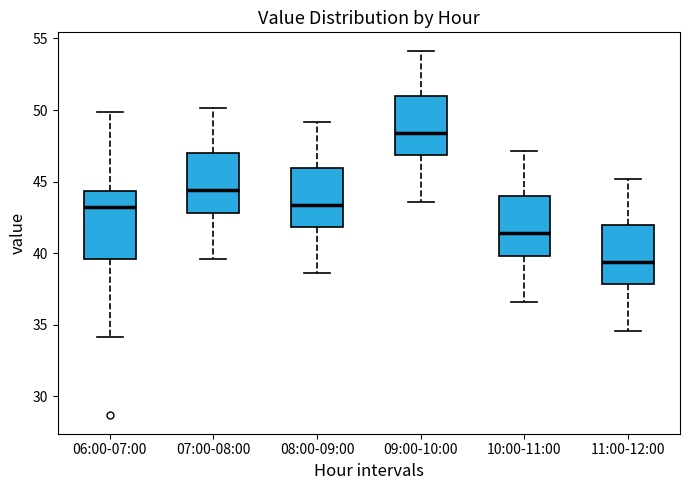

Comparing the boxes themselves (not the whiskers), which one is the tallest?

06:00-07:00